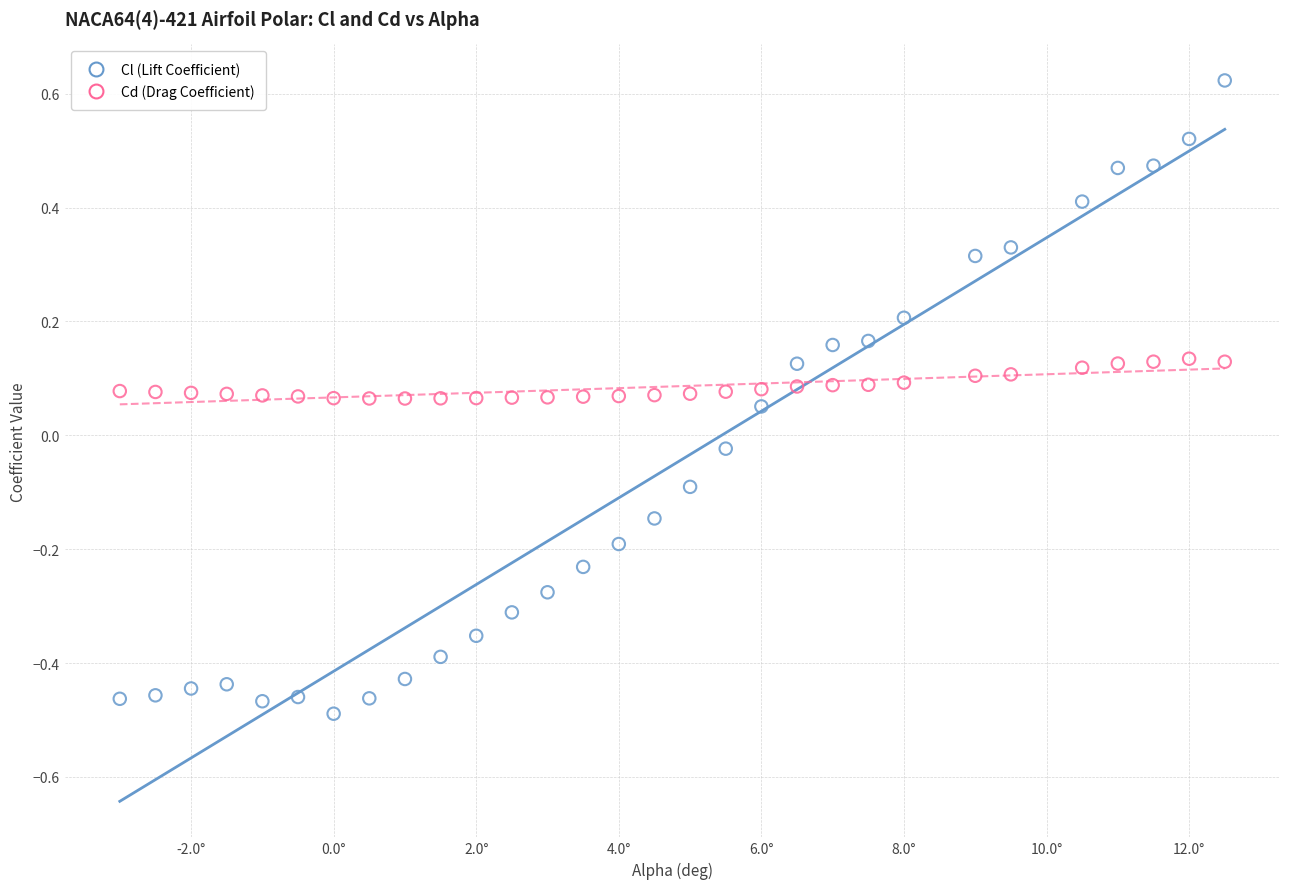

Which series contains the lowest Y value?

Cl (Lift Coefficient)